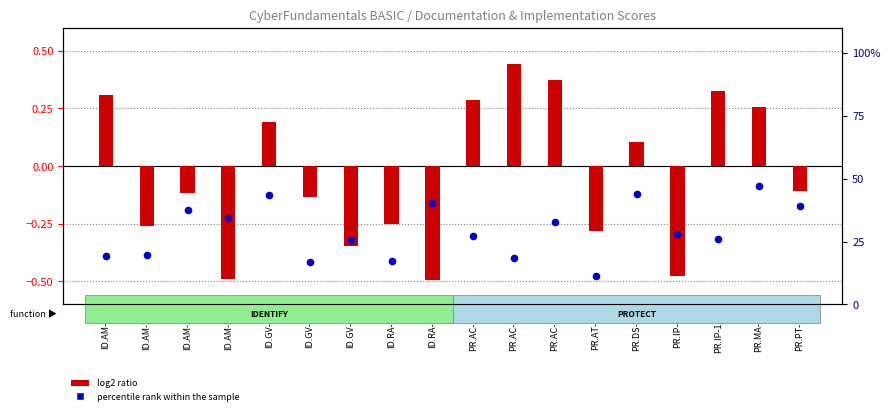

At which category is the sum across all series the highest?

PR.MA-1.1